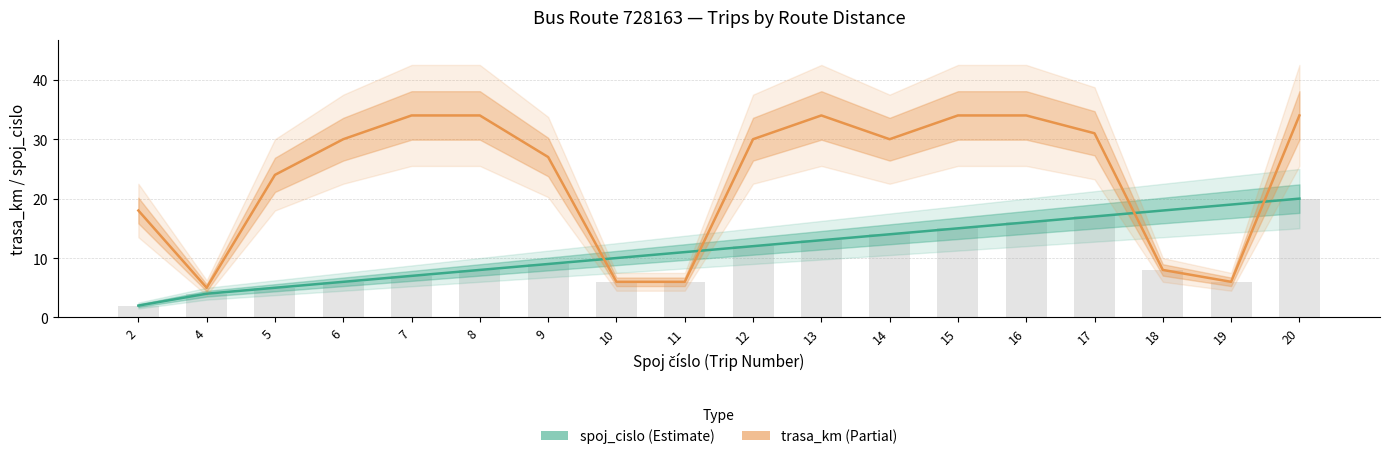

Rank the series by their maximum value, from lowest to highest.

spoj_cislo, trasa_km